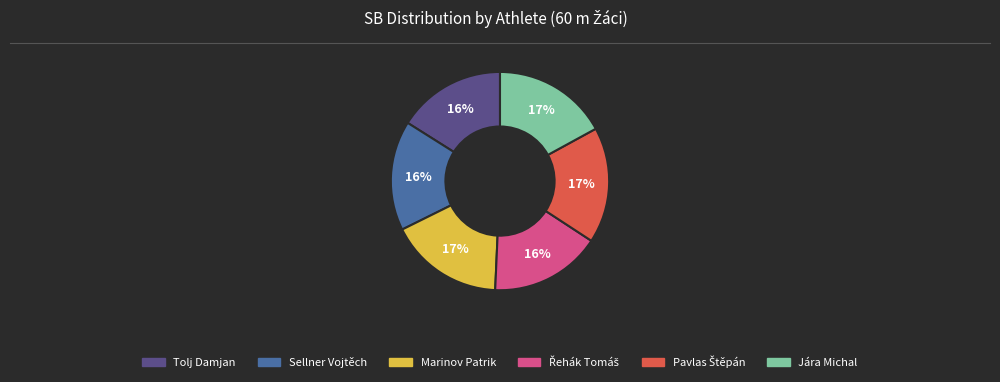

To the nearest percent, what percentage of the pie is Sellner Vojtěch?

16%